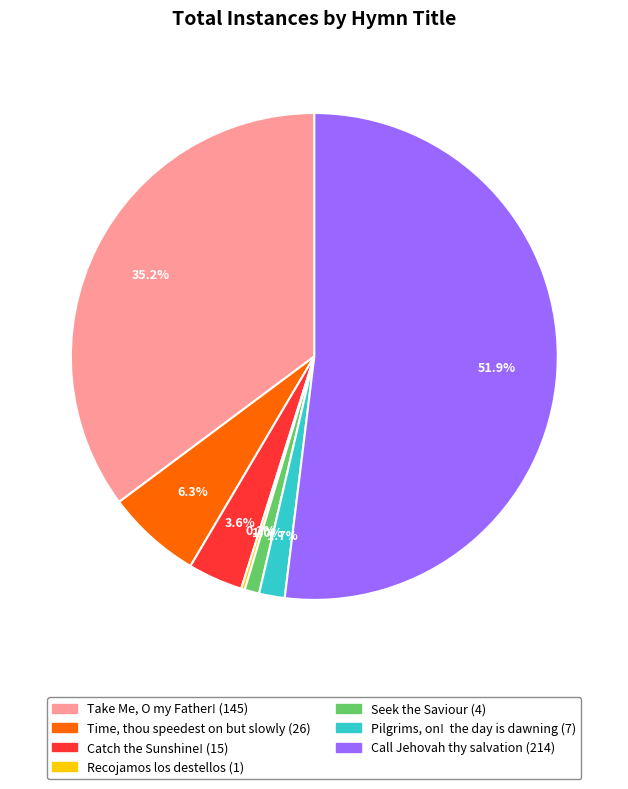

Combined, what portion of the pie is Take Me, O my Father! and Catch the Sunshine!?

38.8%